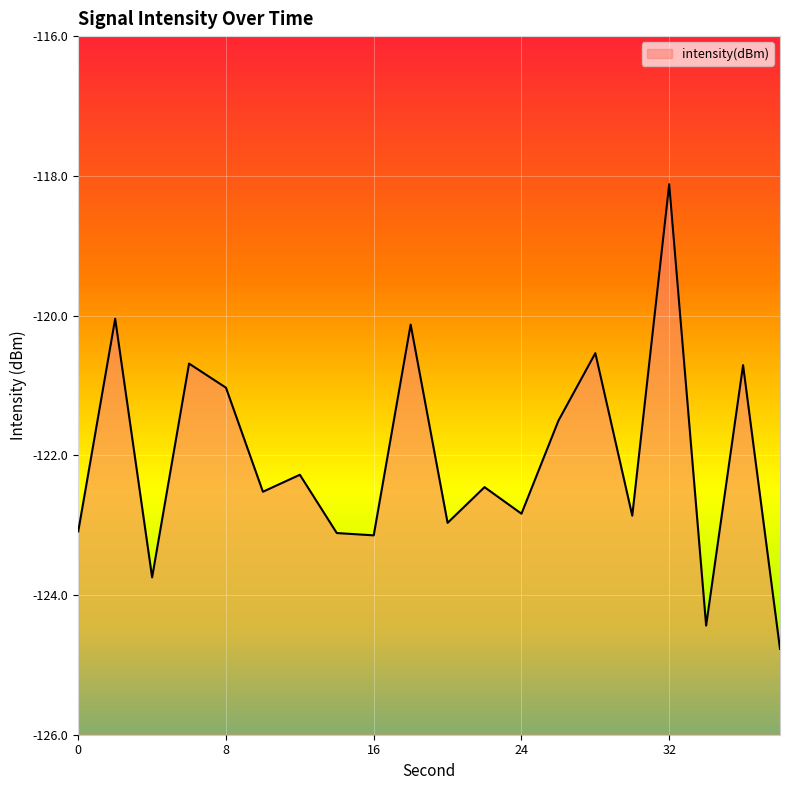

List the labels in order of value, largest first.

32, 2, 18, 28, 6, 36, 8, 26, 12, 22, 10, 24, 30, 20, 0, 14, 16, 4, 34, 38